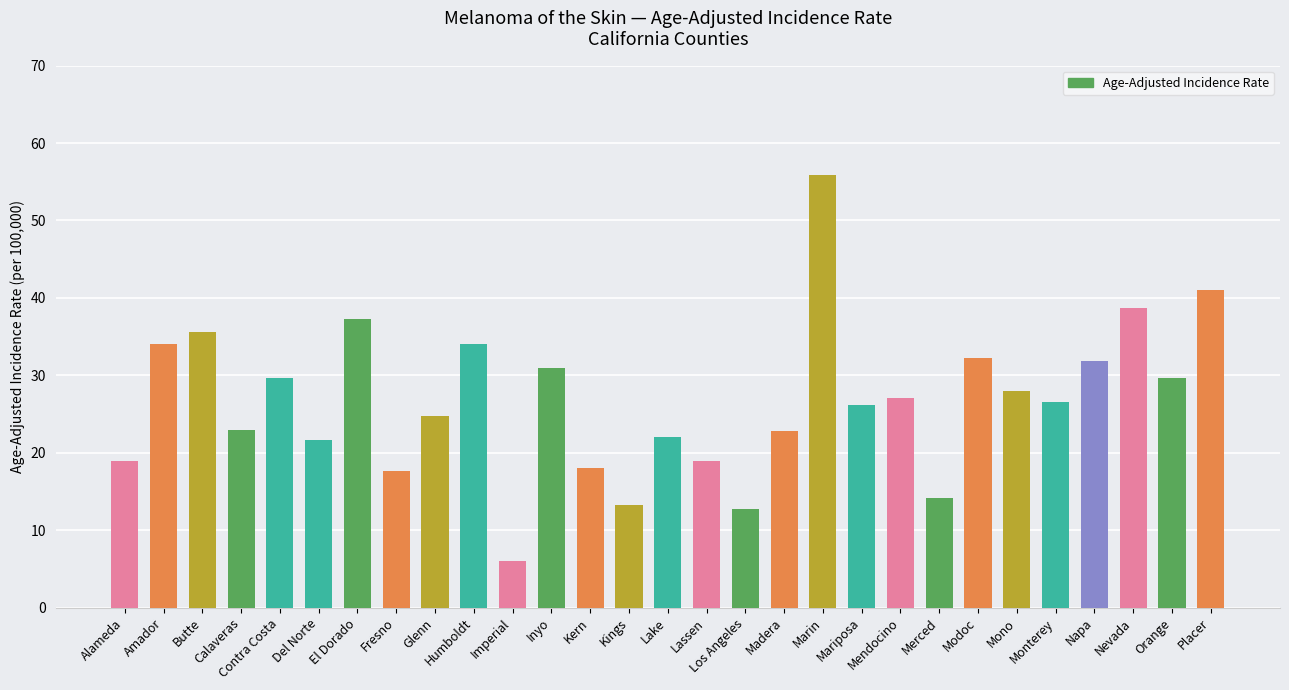

What is the approximate value at Mariposa?

26.2